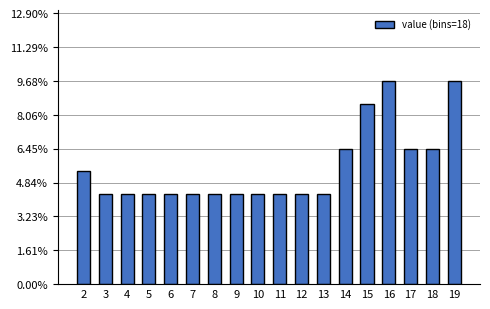

Reading left to right, list all the values displayed in this chart.

2=5.4	3=4.3	4=4.3	5=4.3	6=4.3	7=4.3	8=4.3	9=4.3	10=4.3	11=4.3	12=4.3	13=4.3	14=6.5	15=8.6	16=9.7	17=6.5	18=6.5	19=9.7